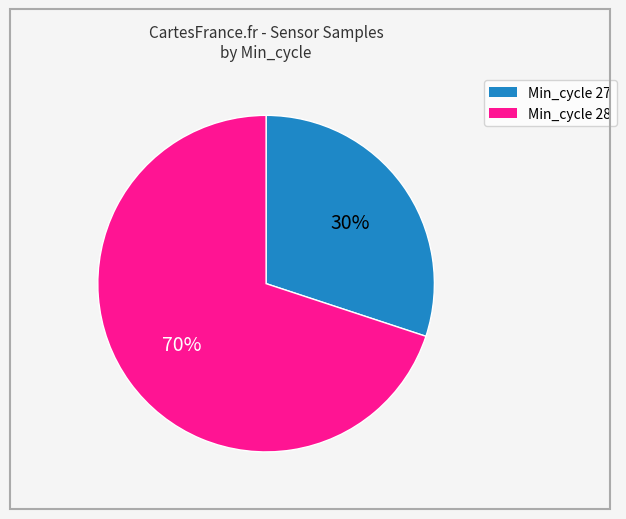

To the nearest percent, what is the difference between the largest and smallest slice percentages?

40%